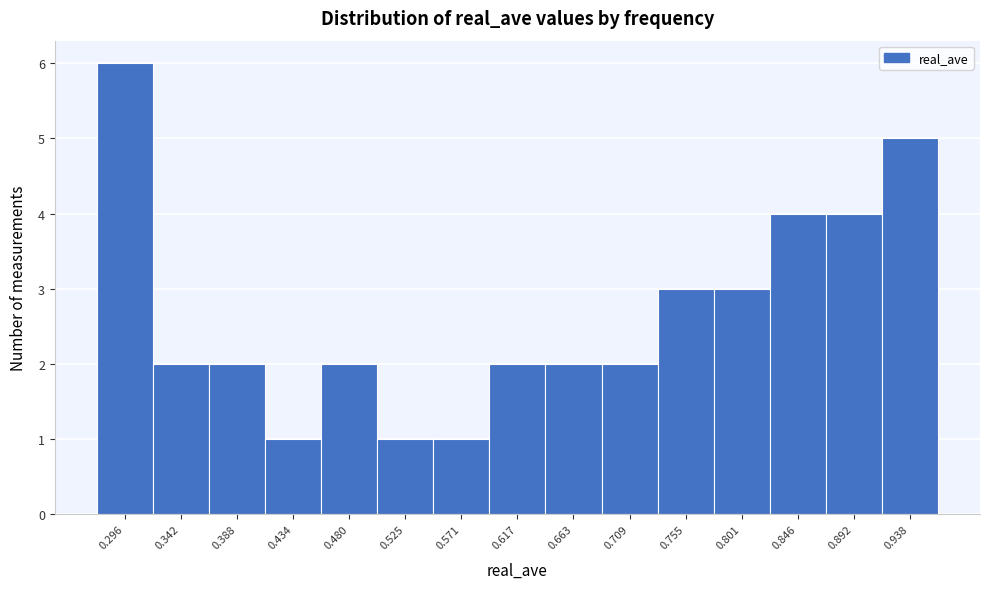

Reading right to left, transcribe all the data shown in this chart.

0.938=5	0.892=4	0.846=4	0.801=3	0.755=3	0.709=2	0.663=2	0.617=2	0.571=1	0.525=1	0.480=2	0.434=1	0.388=2	0.342=2	0.296=6